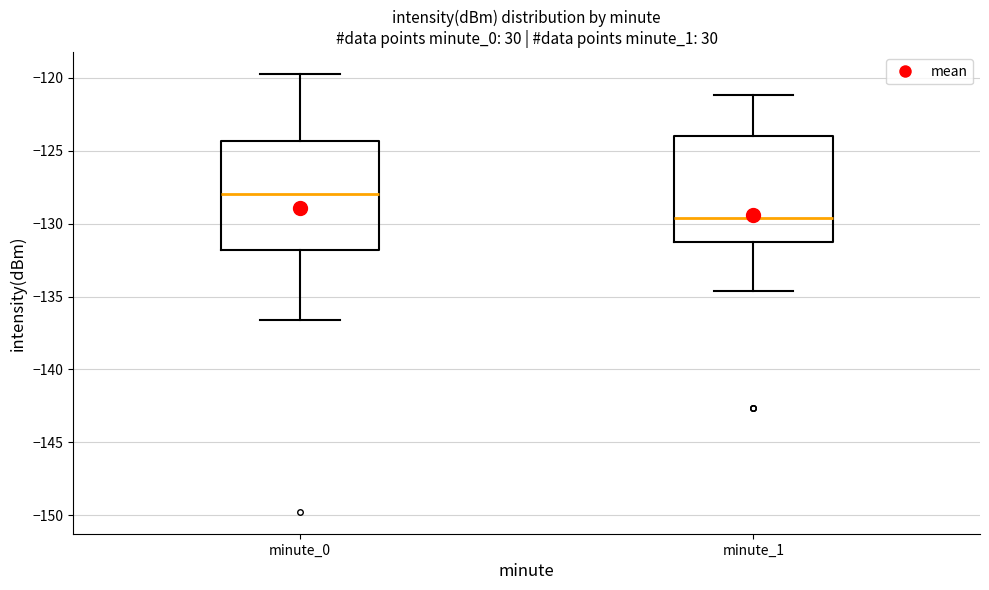

Which box has the lowest median line?

minute_1